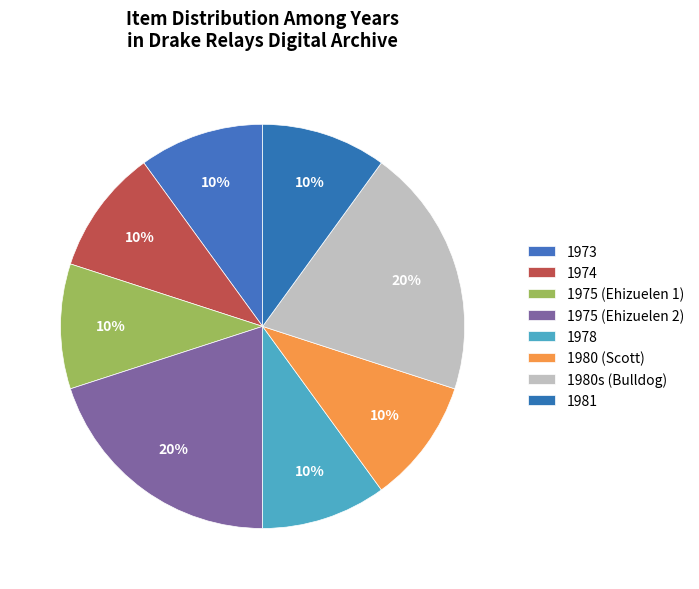

What is the ratio of the value at 1975 (Ehizuelen 1) to the value at 1975 (Ehizuelen 2)?

0.5